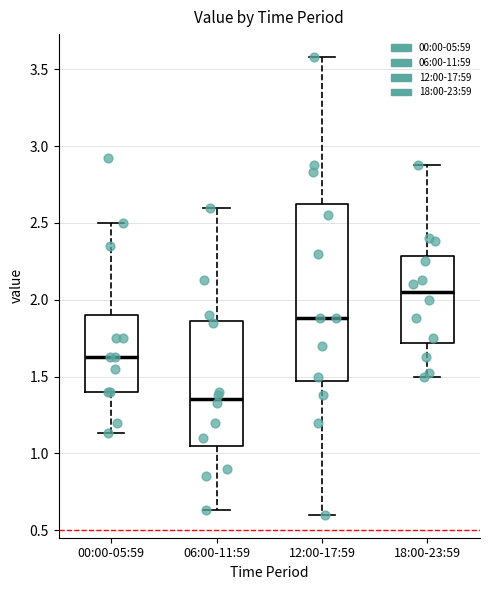

Which box has the highest median line?

18:00-23:59